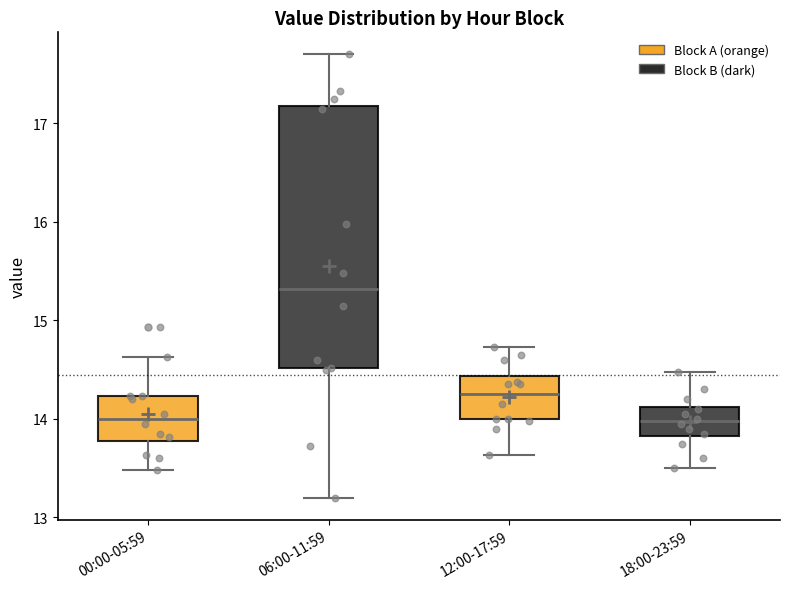

Reading left to right, transcribe this box plot: for each box, give where its median line is, the range the box spans, and where its two whiskers end, as read against the y-axis. The values are not printed on the chart, so give them approximately, as read against the axis.

00:00-05:59: median 14.0, box 13.8 to 14.2, whiskers 13.5 to 14.6
06:00-11:59: median 15.3, box 14.5 to 17.2, whiskers 13.2 to 17.7
12:00-17:59: median 14.3, box 14.0 to 14.4, whiskers 13.6 to 14.7
18:00-23:59: median 14.0, box 13.8 to 14.1, whiskers 13.5 to 14.5